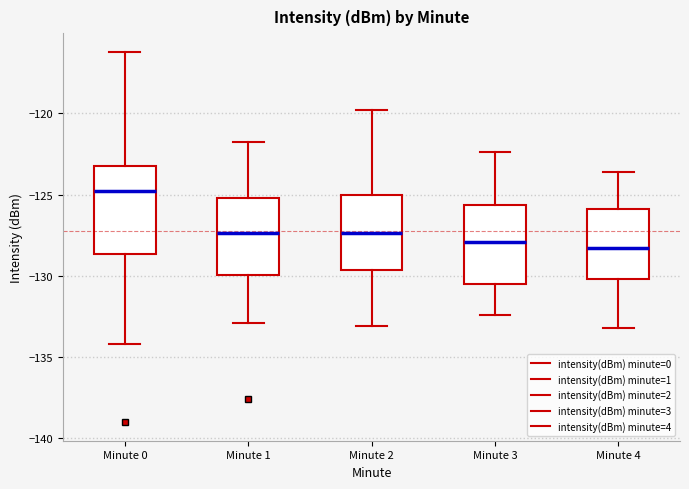

Reading left to right, transcribe this box plot: for each box, give where its median line is, the range the box spans, and where its two whiskers end, as read against the y-axis. The values are not printed on the chart, so give them approximately, as read against the axis.

Minute 0: median -125.0, box -128.5 to -123.0, whiskers -134.0 to -116.0
Minute 1: median -127.5, box -130.0 to -125.0, whiskers -133.0 to -122.0
Minute 2: median -127.5, box -129.5 to -125.0, whiskers -133.0 to -120.0
Minute 3: median -128.0, box -130.5 to -125.5, whiskers -132.5 to -122.5
Minute 4: median -128.5, box -130.0 to -126.0, whiskers -133.0 to -123.5